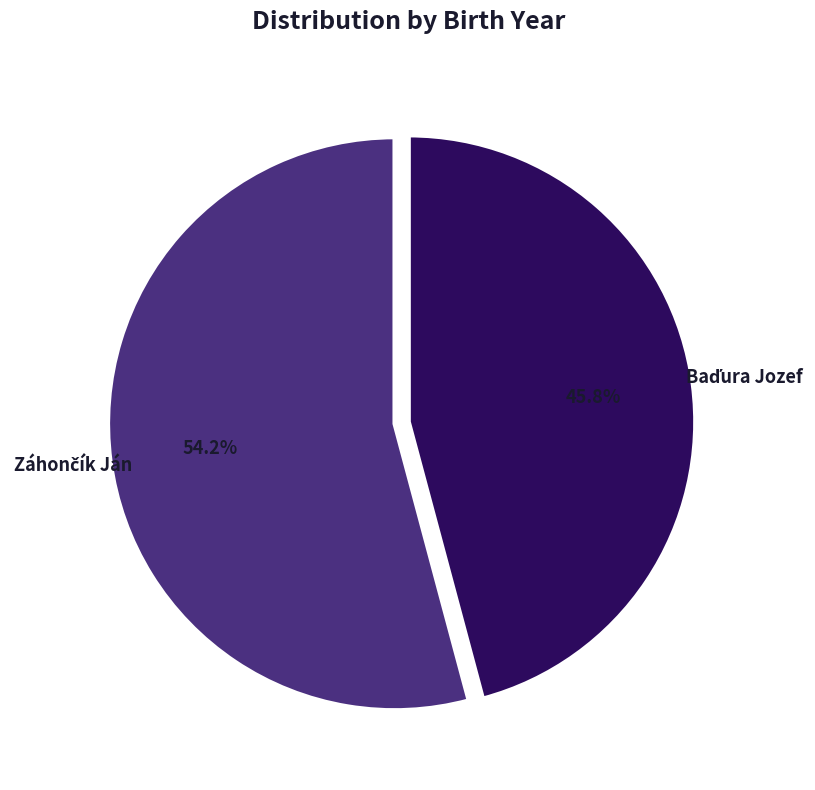

Does any single category account for the majority?

Yes